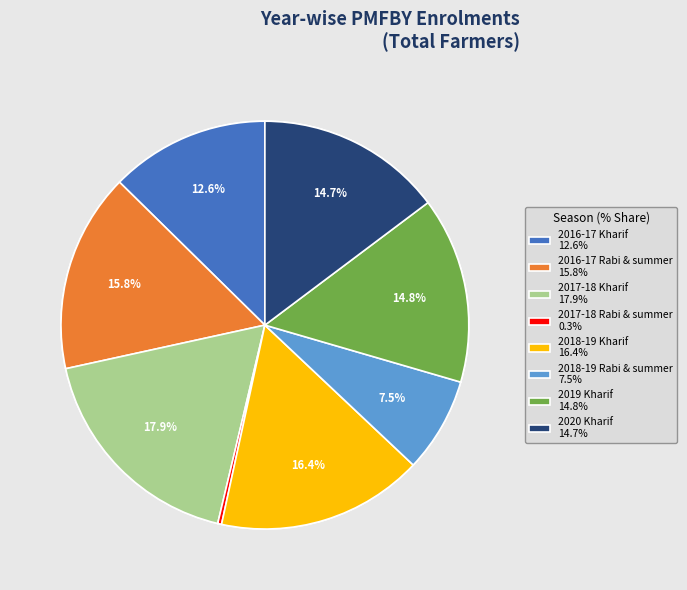

How much of the chart is everything except 2018-19 Rabi & summer?

92.5%